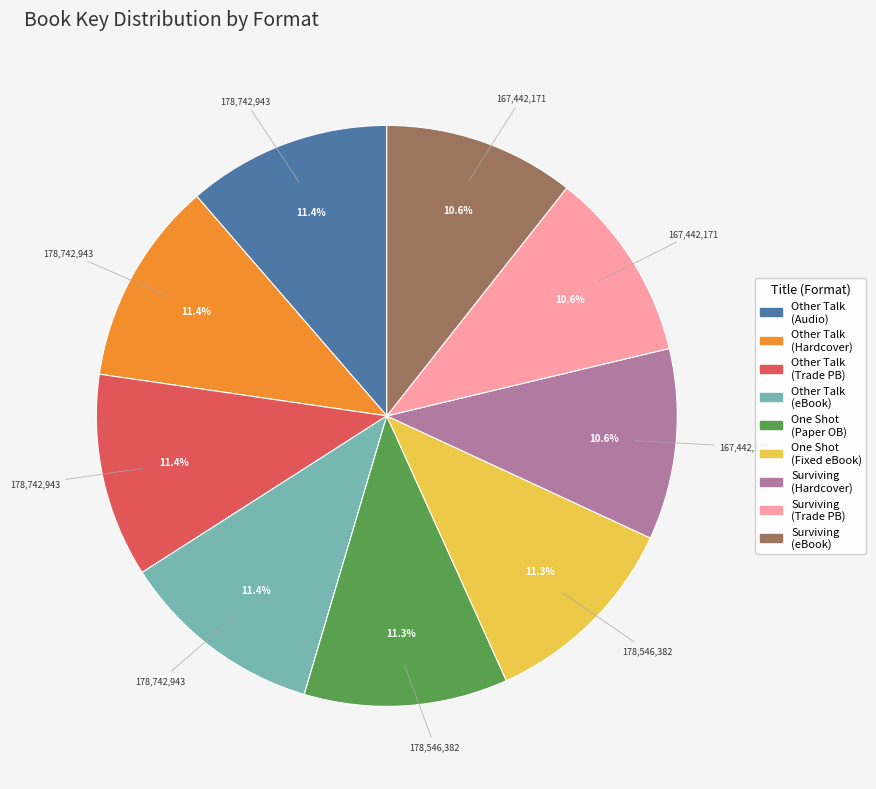

Does any single category account for the majority?

No